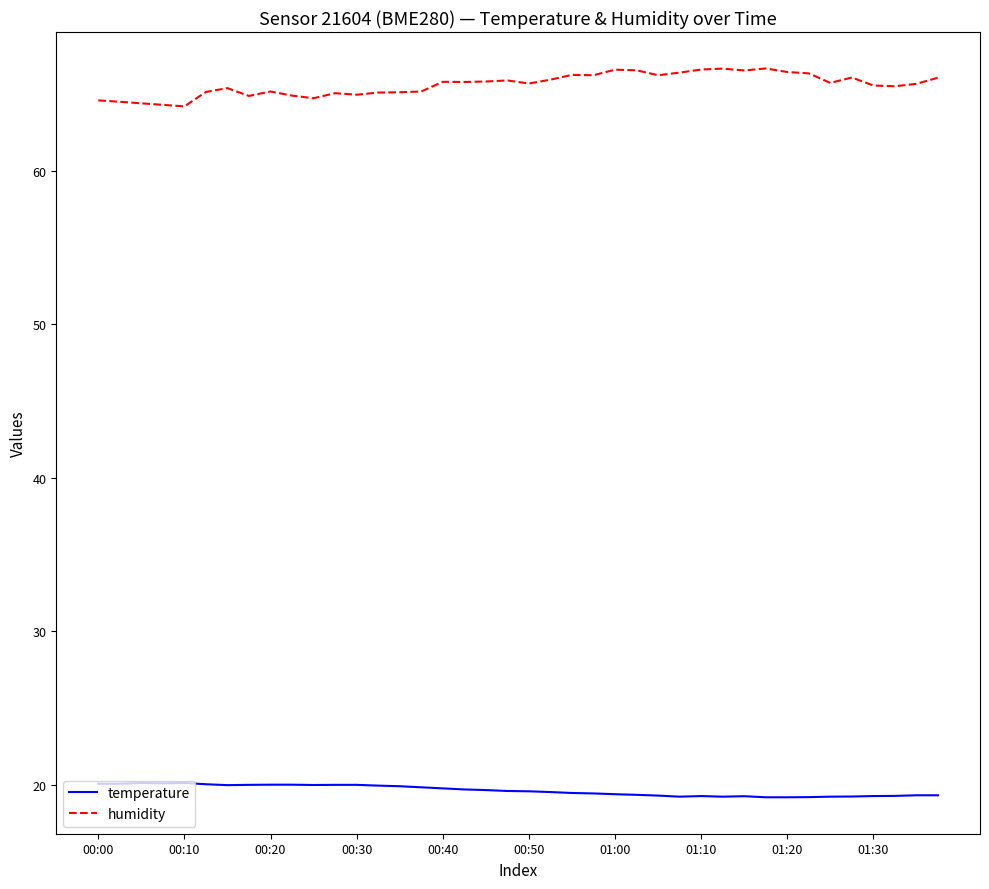

True or false: humidity and temperature cross at least once.

False